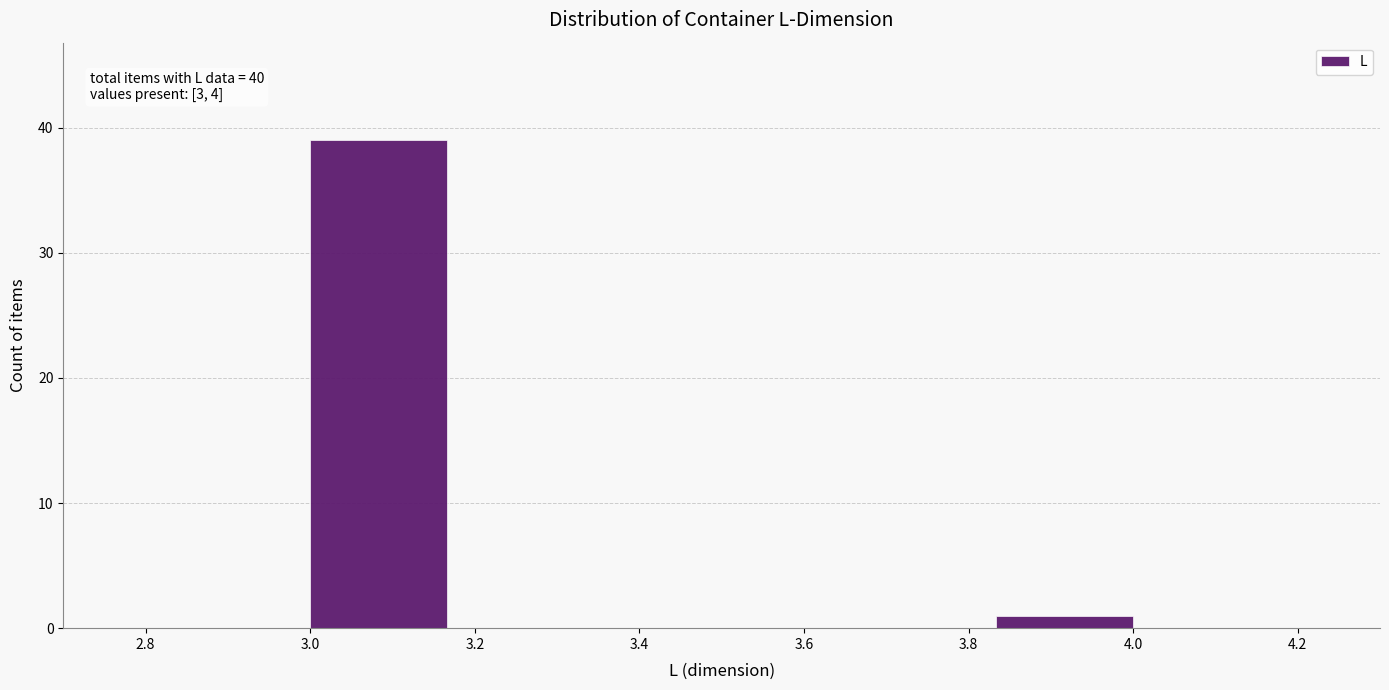

Which range on the x-axis has the tallest bar?

3.00 to 3.16